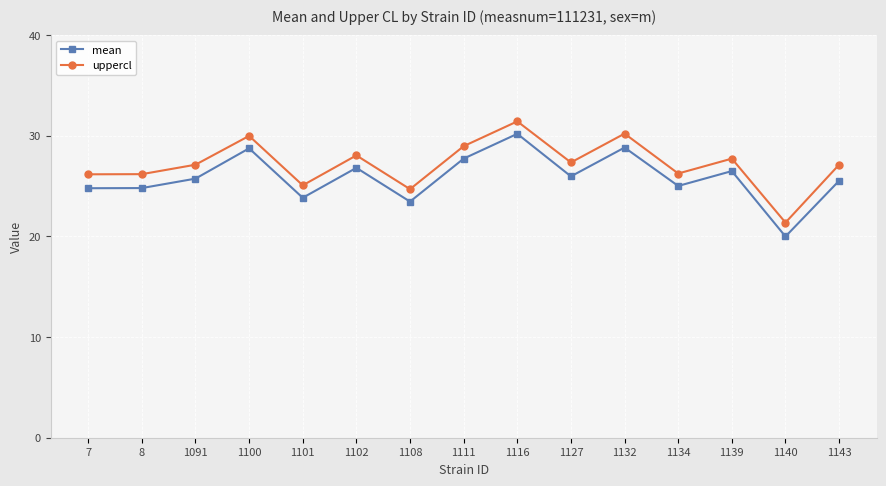

Read the mean value at 1100.

28.7